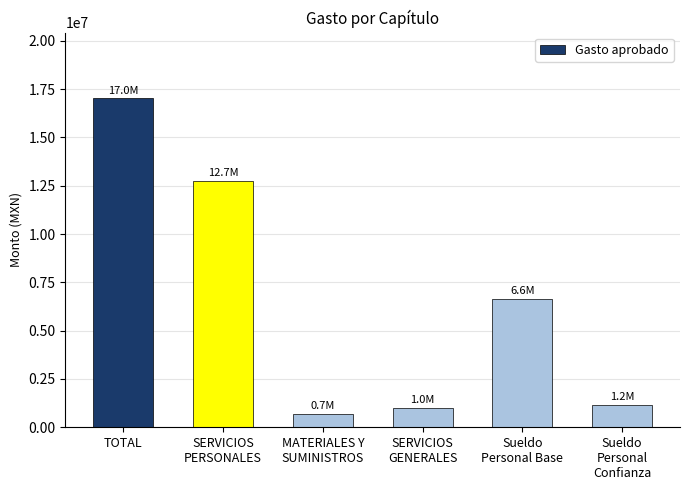

What is the difference between the maximum and minimum values?

16340268.9